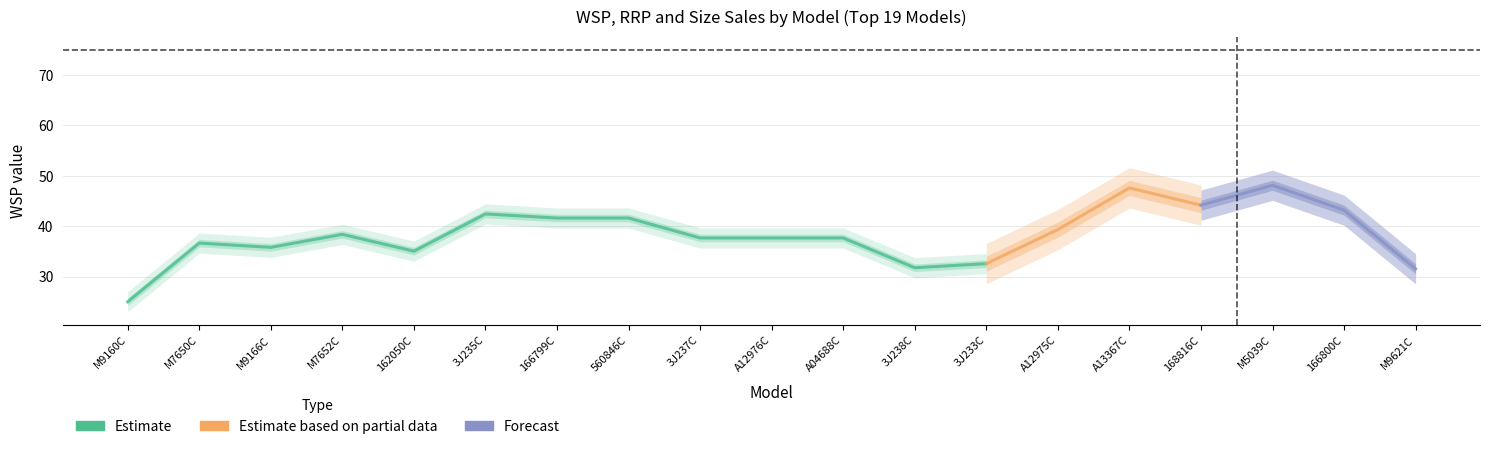

In WSP, how many points are lower than both neighbors (excluding endpoints)?

4